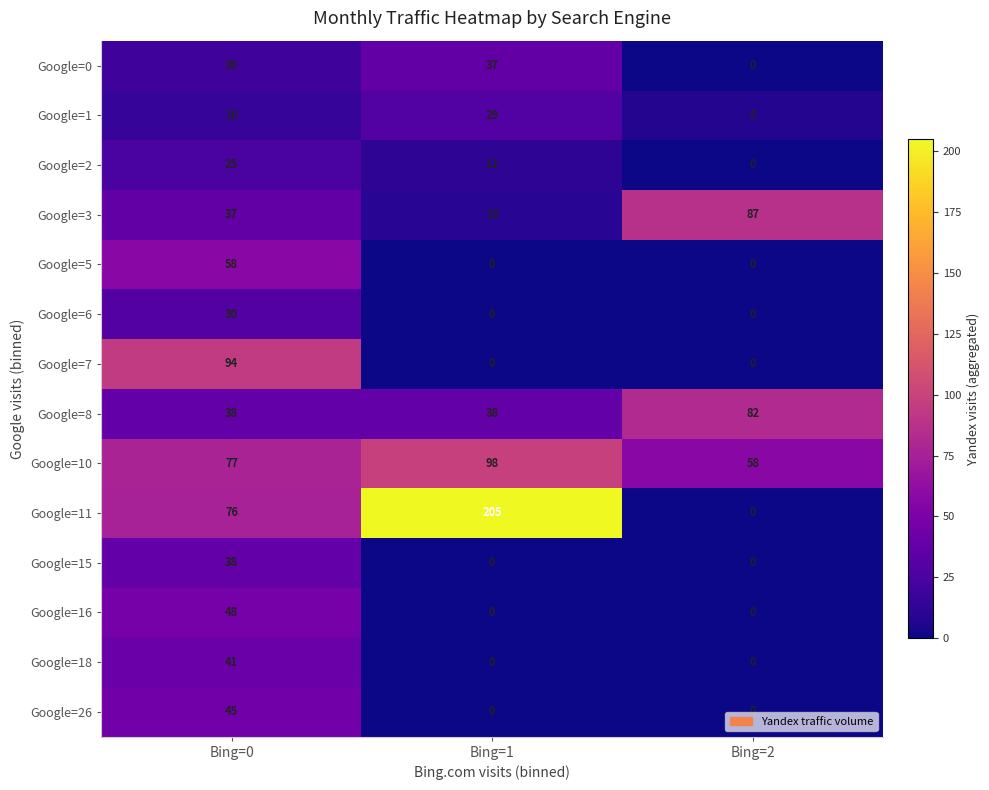

What is the difference between the maximum and minimum values in the Google=3 series?

77